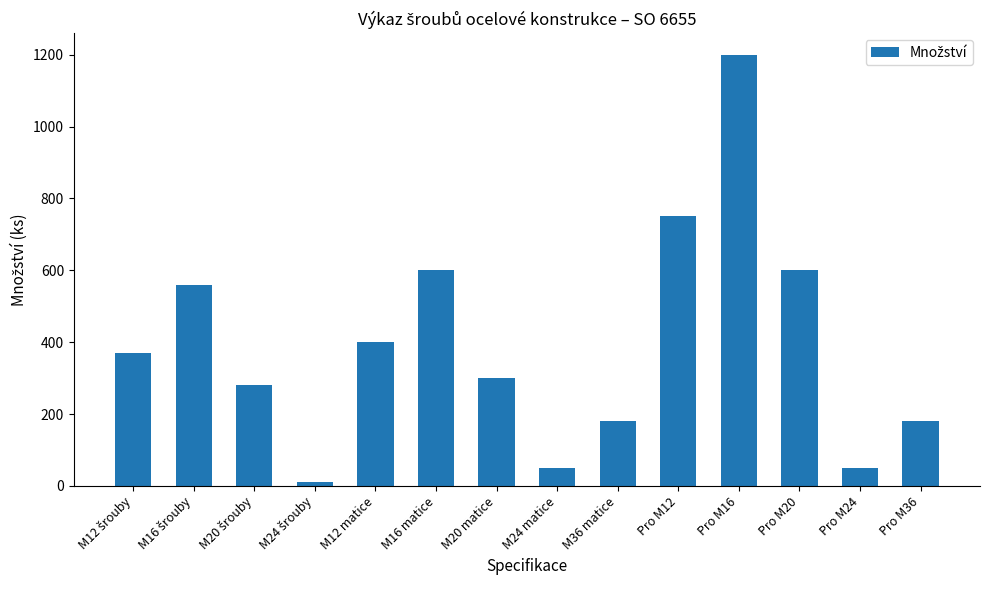

What is the label of the 5th bar from the right?

Pro M12